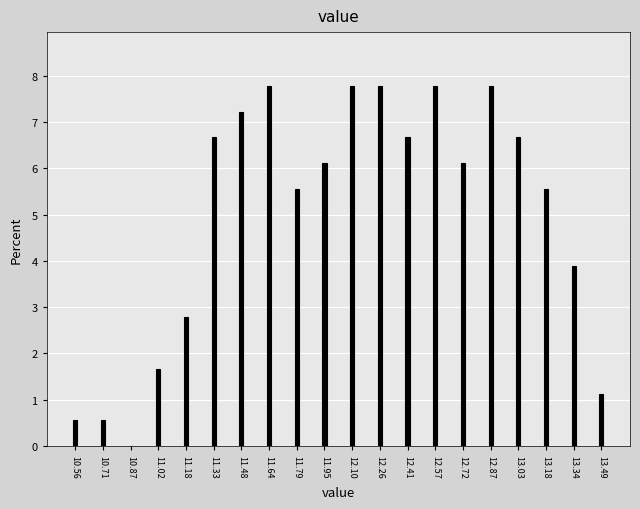

Reading right to left, what are all the values shown in this chart?

13.49=1.1	13.34=3.9	13.18=5.6	13.03=6.7	12.87=7.8	12.72=6.1	12.57=7.8	12.41=6.7	12.26=7.8	12.10=7.8	11.95=6.1	11.79=5.6	11.64=7.8	11.48=7.2	11.33=6.7	11.18=2.8	11.02=1.7	10.87=0.0	10.71=0.6	10.56=0.6